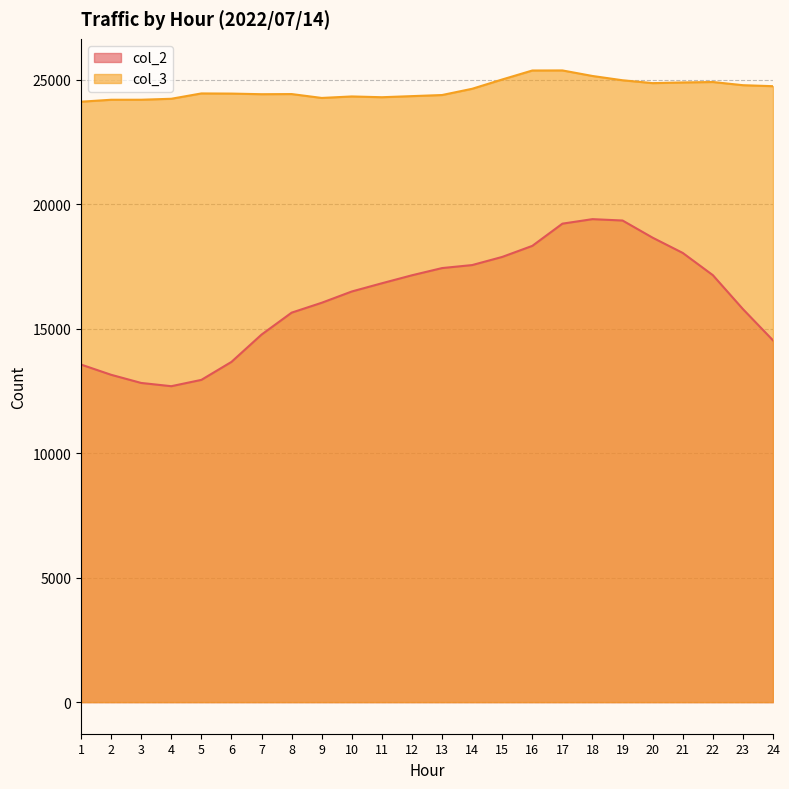

True or false: col_3 and col_2 cross at least once.

False